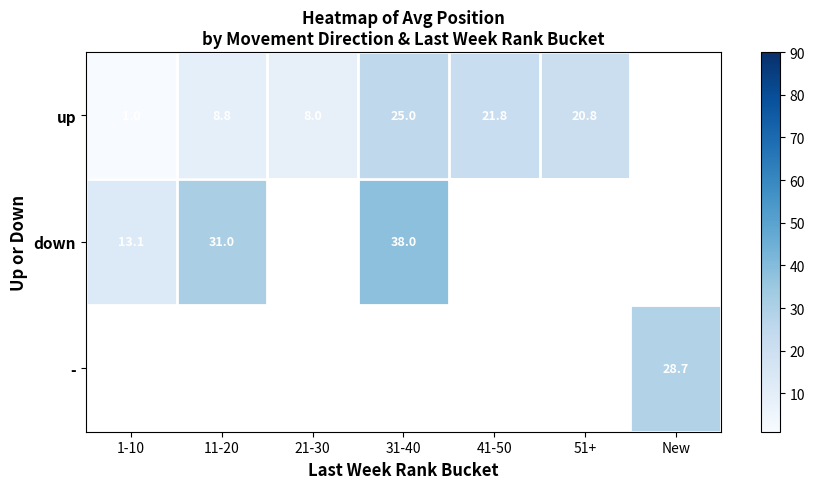

Is it true that - equals 28.7 at New?

True